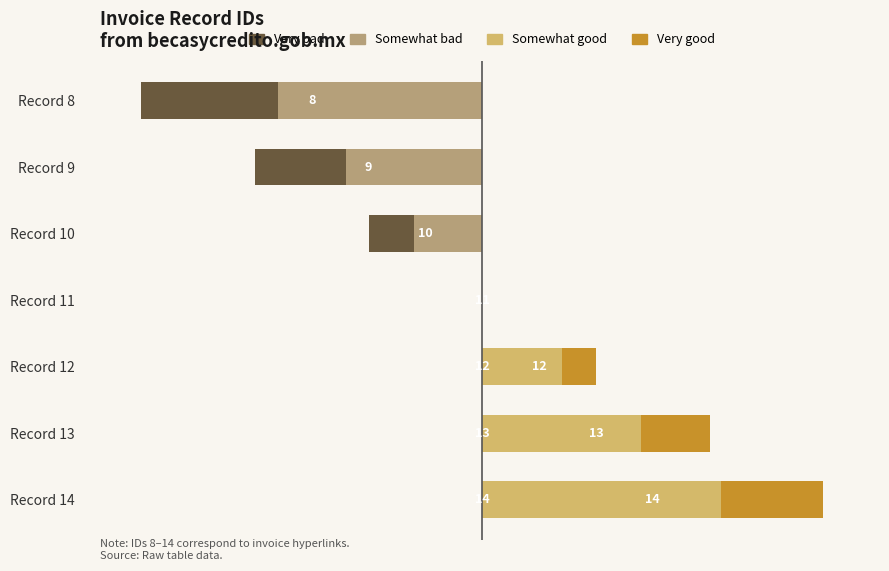

Reading left to right, extract all data points from this chart.

Very bad: -1.2	-0.8	-0.4	0.0	0.0	0.0	0.0
Somewhat bad: -1.8	-1.2	-0.6	0.0	0.0	0.0	0.0
Somewhat good: 0.0	0.0	0.0	0.0	0.7	1.4	2.1
Very good: 0.0	0.0	0.0	0.0	0.3	0.6	0.9